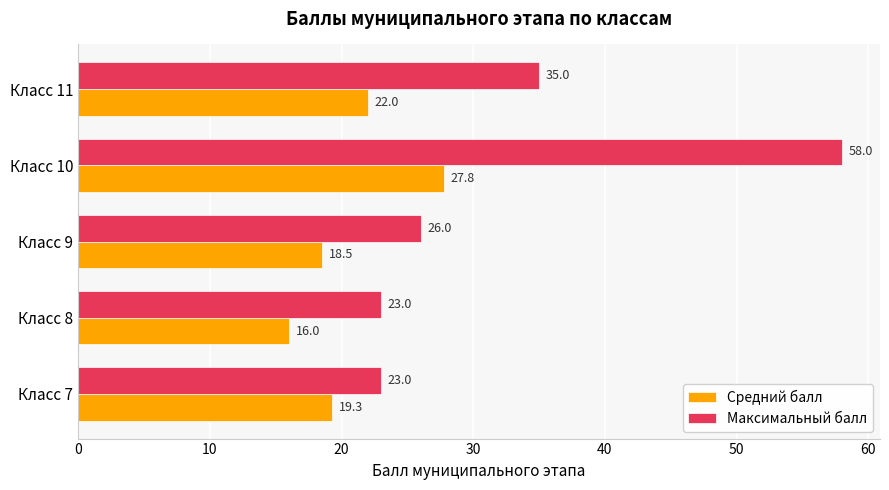

The value of Максимальный балл at Класс 11 is 53.3. True or false?

False